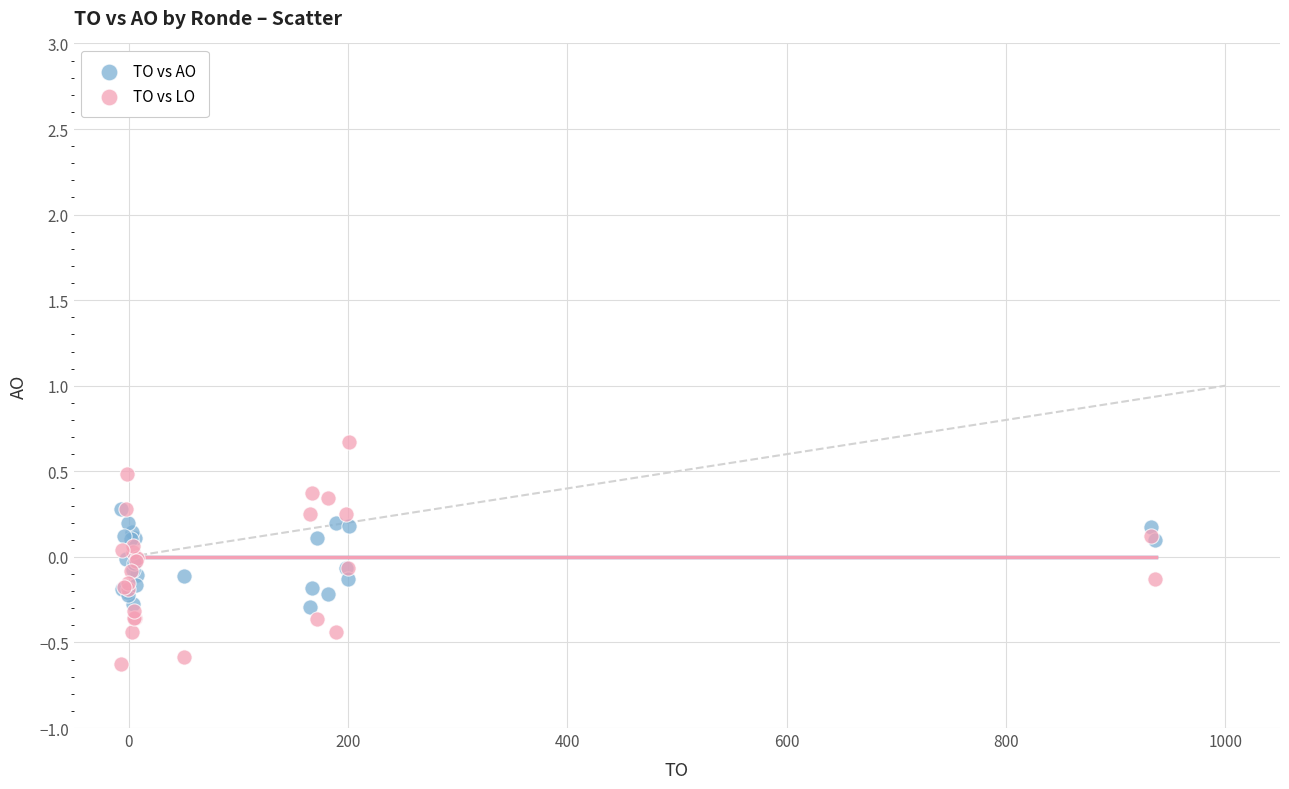

Which series reaches the maximum Y coordinate?

TO vs LO